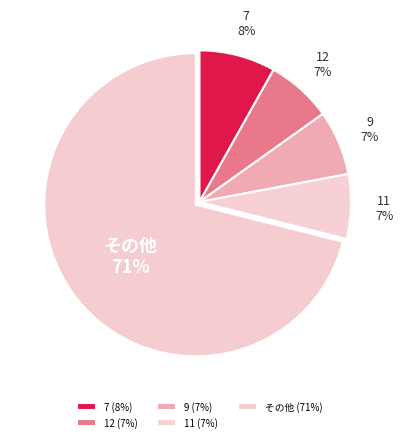

Between 9 and 7, which is larger?

7